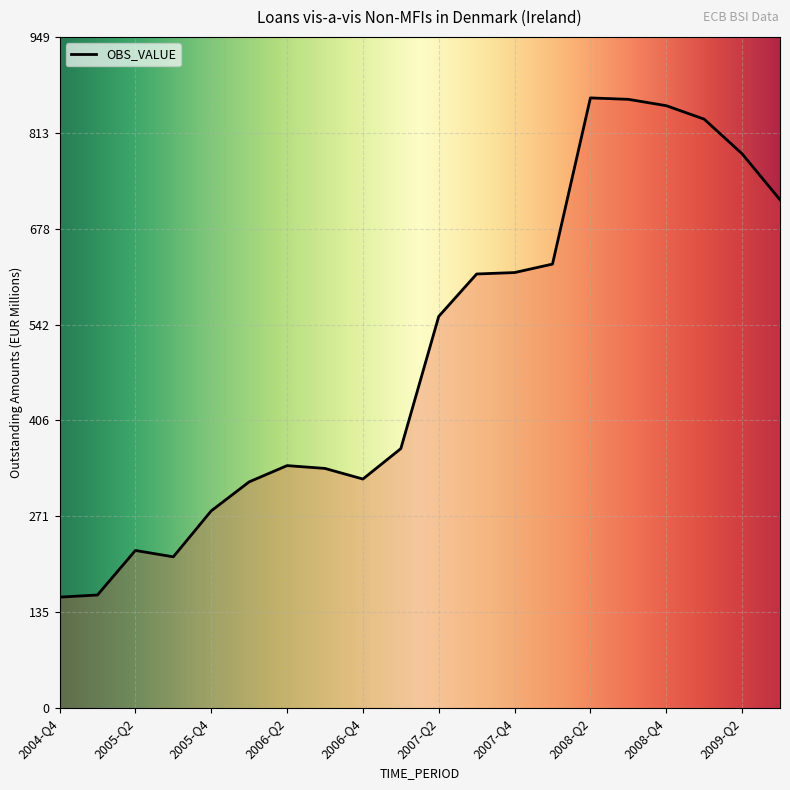

What is the maximum value shown in the chart?

863